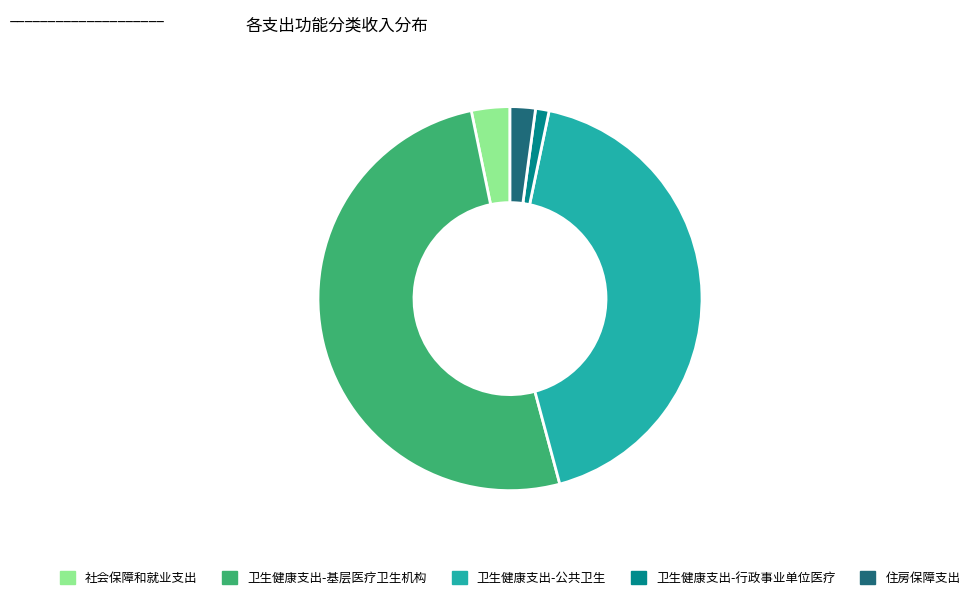

Does any single category account for the majority?

Yes